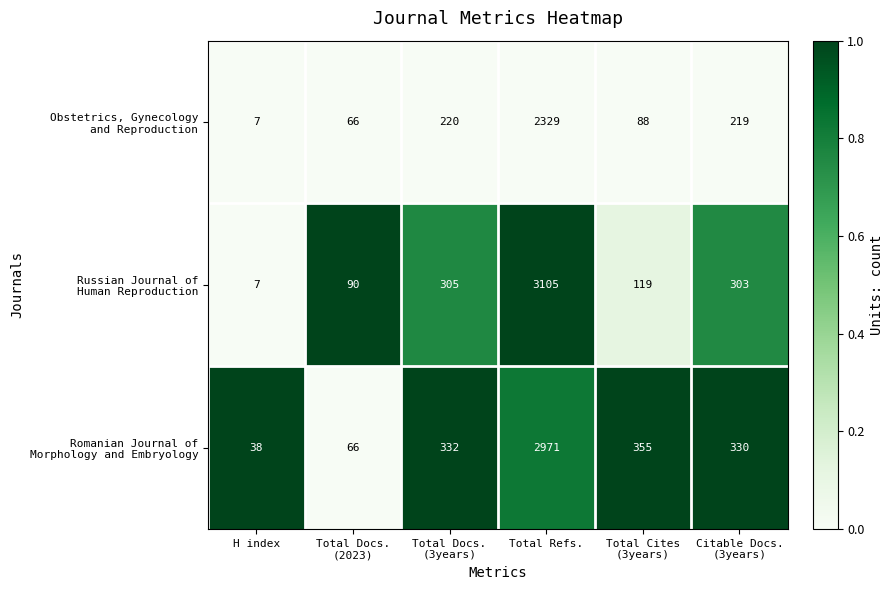

What is the spread (max minus min) of values at Citable Docs.
(3years)?

111